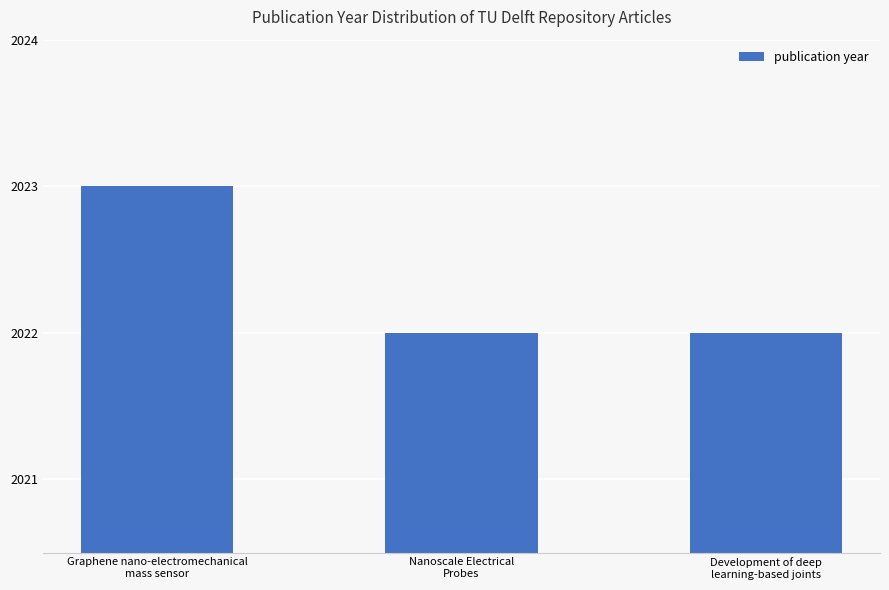

What position from the right is Development of deep
learning-based joints?

1